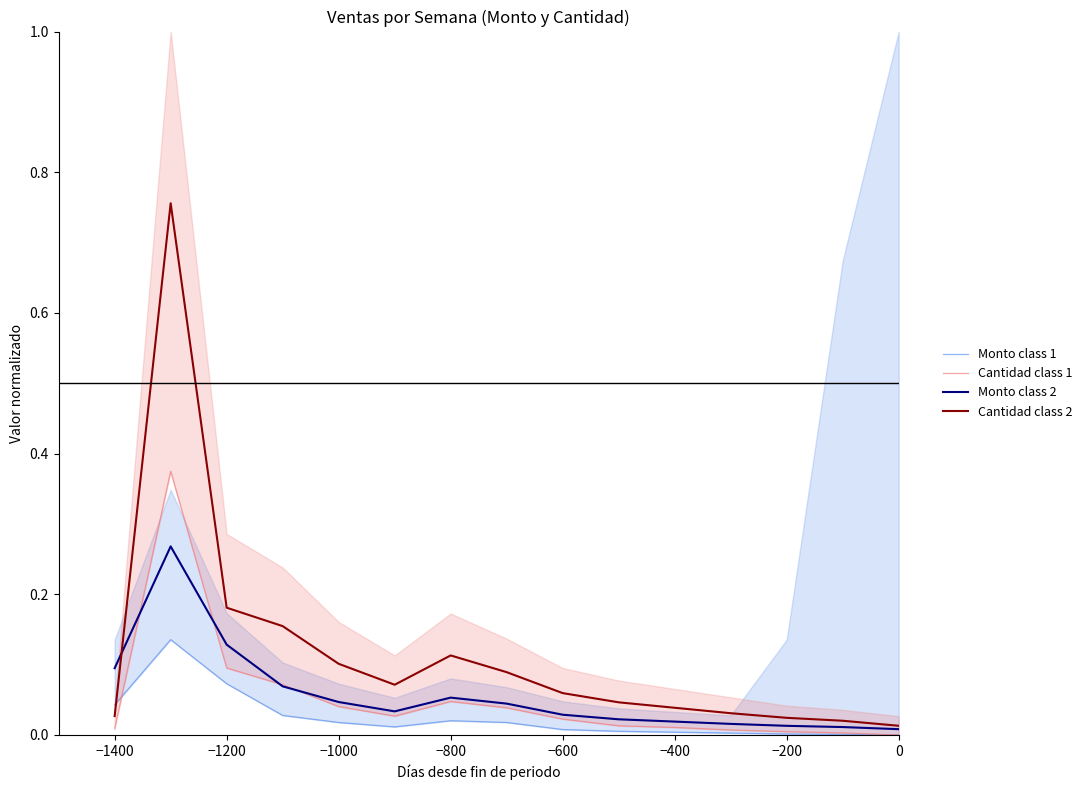

What is the sum of all Cantidad class 1 values?

0.8